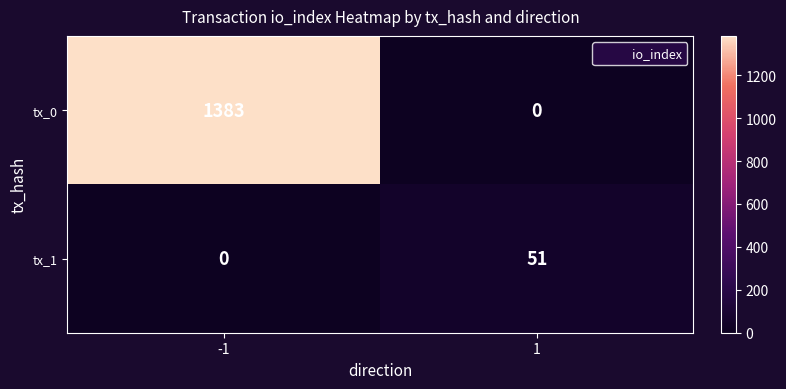

What is the maximum value shown in the chart?

1383